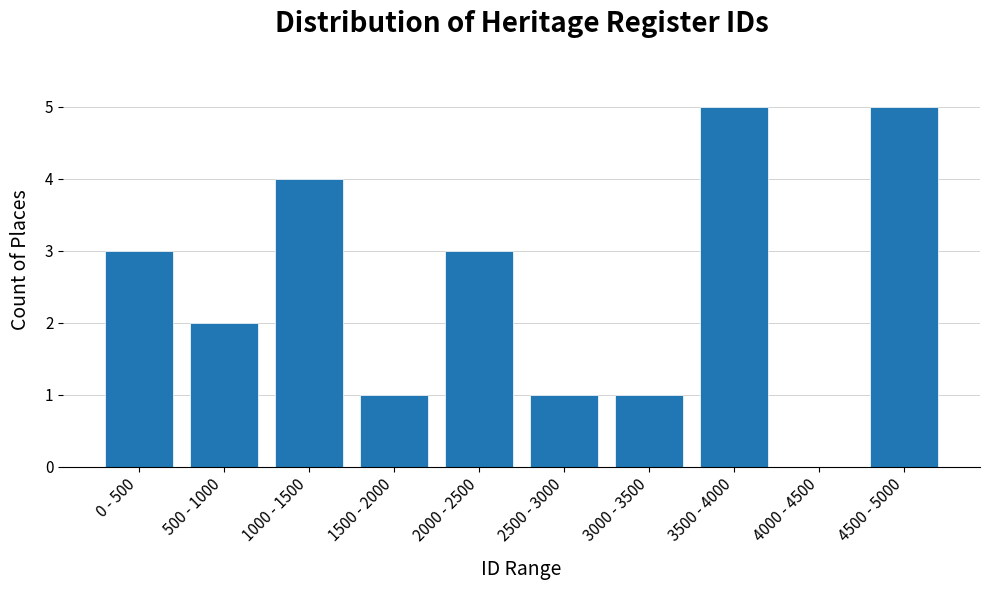

Reading left to right, list all the values displayed in this chart.

0 - 500=3	500 - 1000=2	1000 - 1500=4	1500 - 2000=1	2000 - 2500=3	2500 - 3000=1	3000 - 3500=1	3500 - 4000=5	4000 - 4500=0	4500 - 5000=5